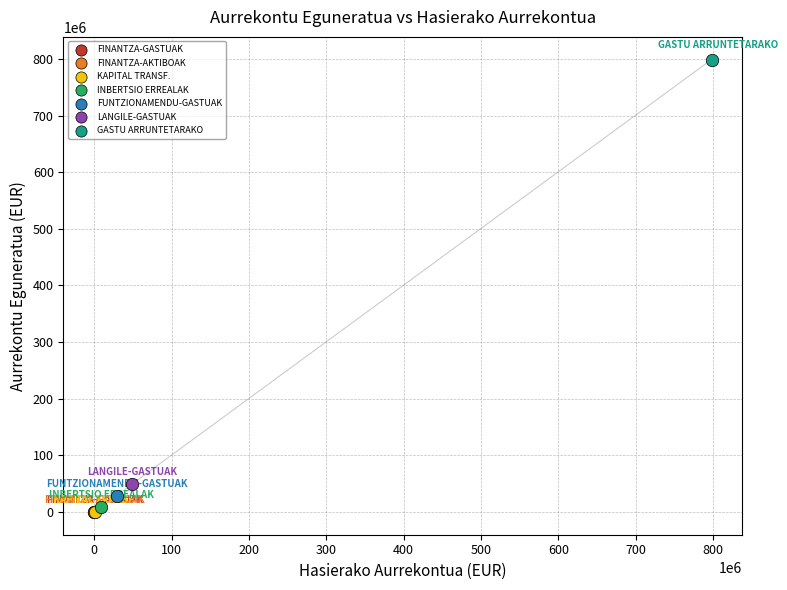

What are all the series names shown in the legend?

FINANTZA-GASTUAK, FINANTZA-AKTIBOAK, KAPITAL TRANSF., INBERTSIO ERREALAK, FUNTZIONAMENDU-GASTUAK, LANGILE-GASTUAK, GASTU ARRUNTETARAKO